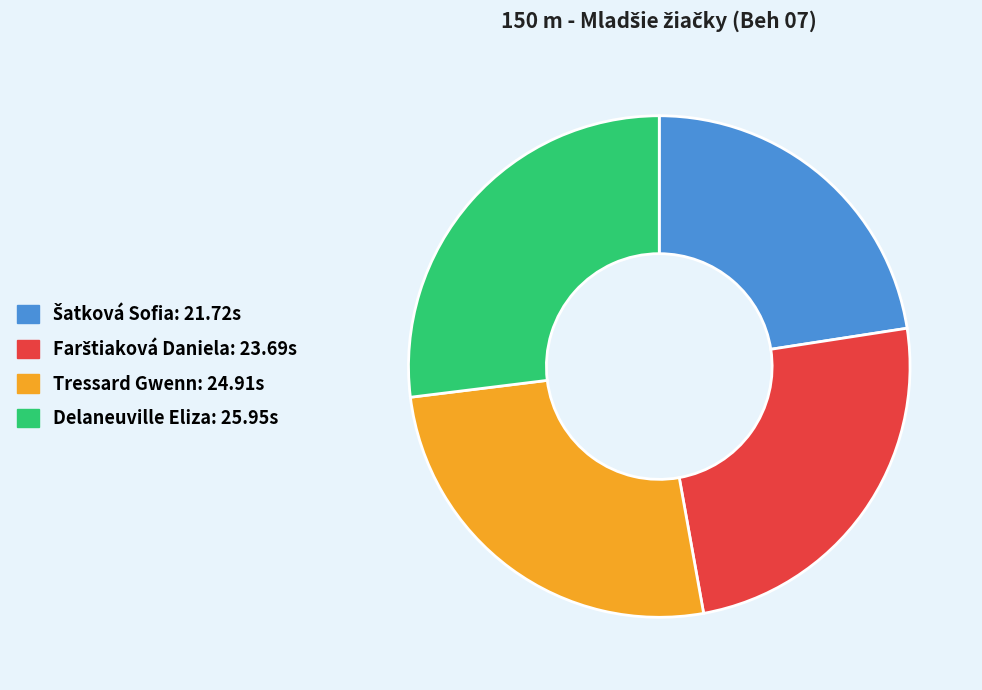

Combined, do Tressard Gwenn: 24.91s and Delaneuville Eliza: 25.95s account for over 50%?

Yes